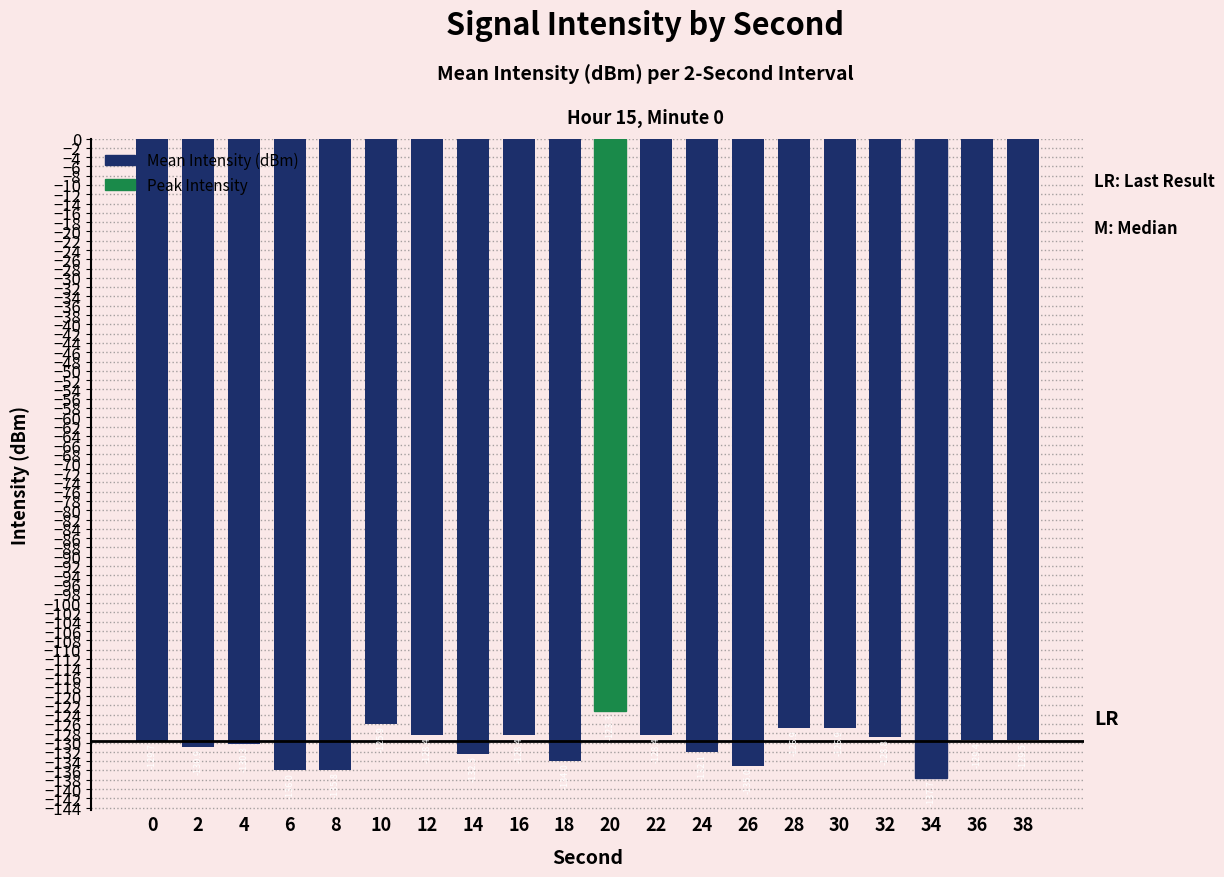

What is the difference between the maximum and minimum values?

14.4